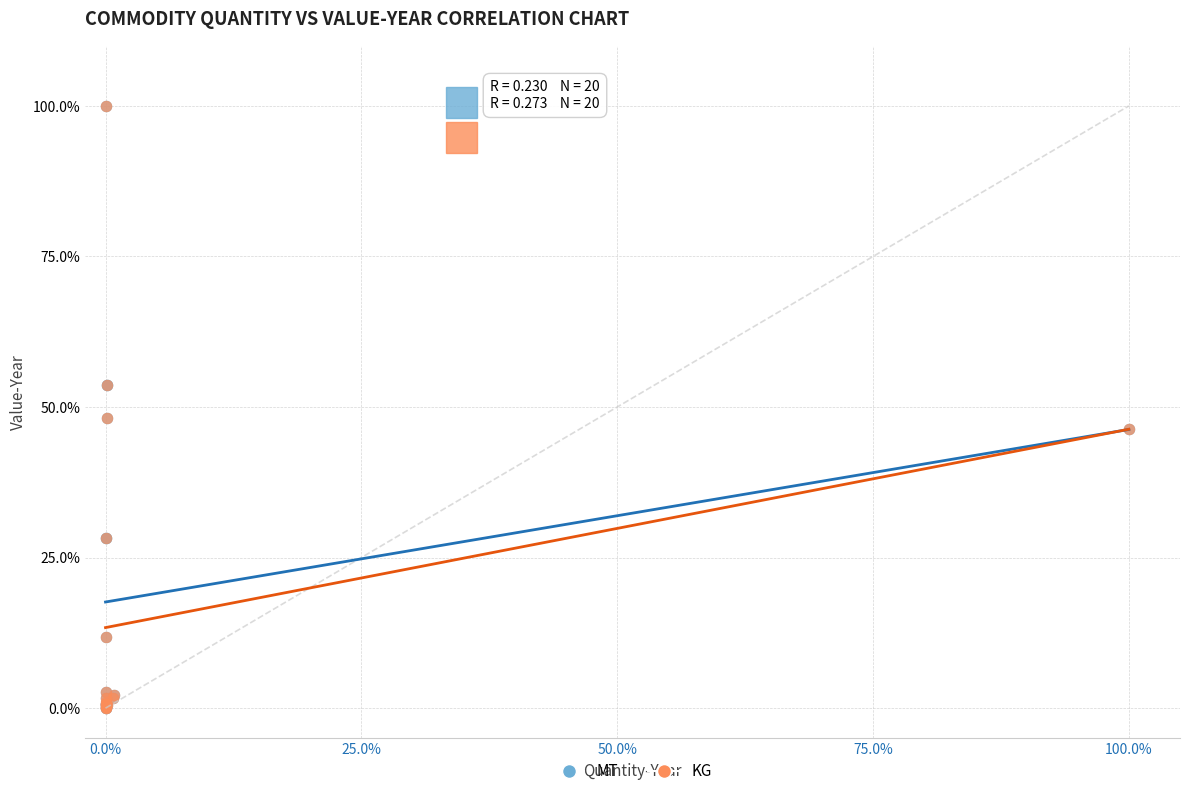

What are all the series names shown in the legend?

MT, KG